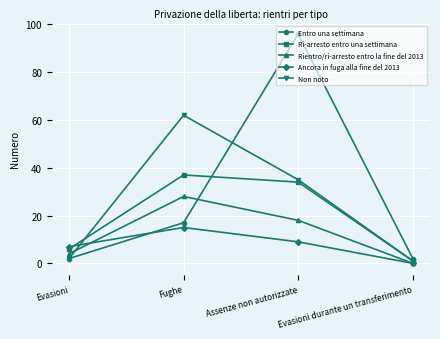

Where is the first local maximum for Non noto?

Fughe